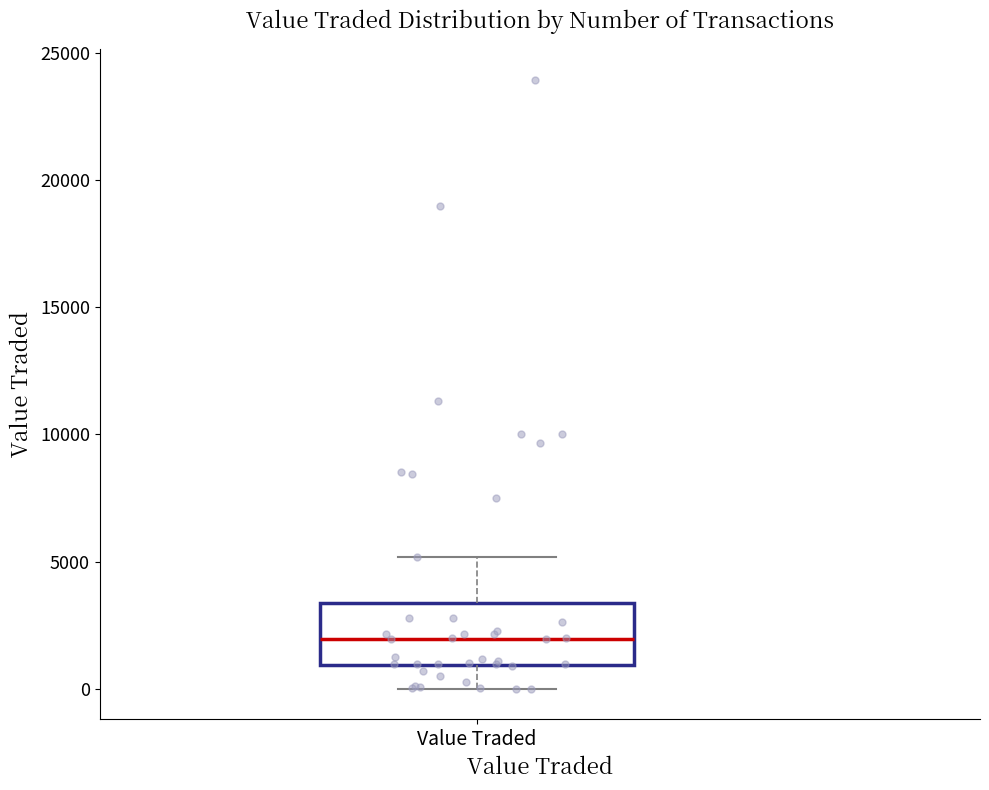

Where does the median line of the box for Value Traded sit on the y-axis? The values are not printed on the chart, so give them approximately, as read against the axis.

2000